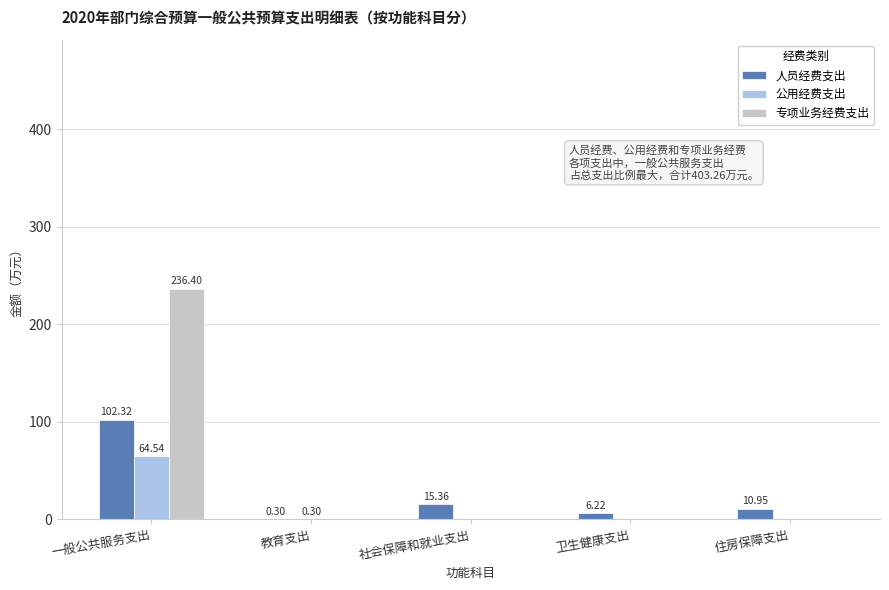

At which category is the sum across all series the highest?

一般公共服务支出